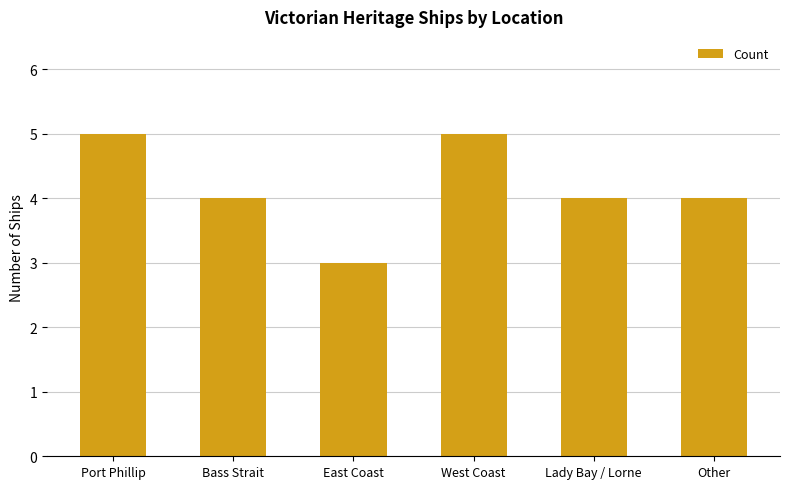

Reading left to right, list all the values displayed in this chart.

Port Phillip=5	Bass Strait=4	East Coast=3	West Coast=5	Lady Bay / Lorne=4	Other=4